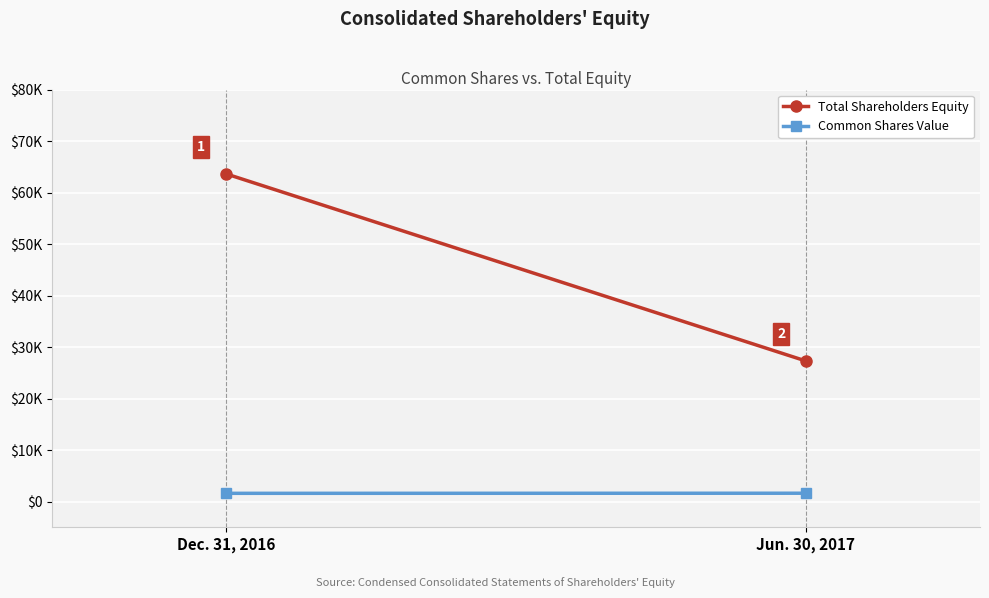

What is the total value across all series at Dec. 31, 2016?

65224